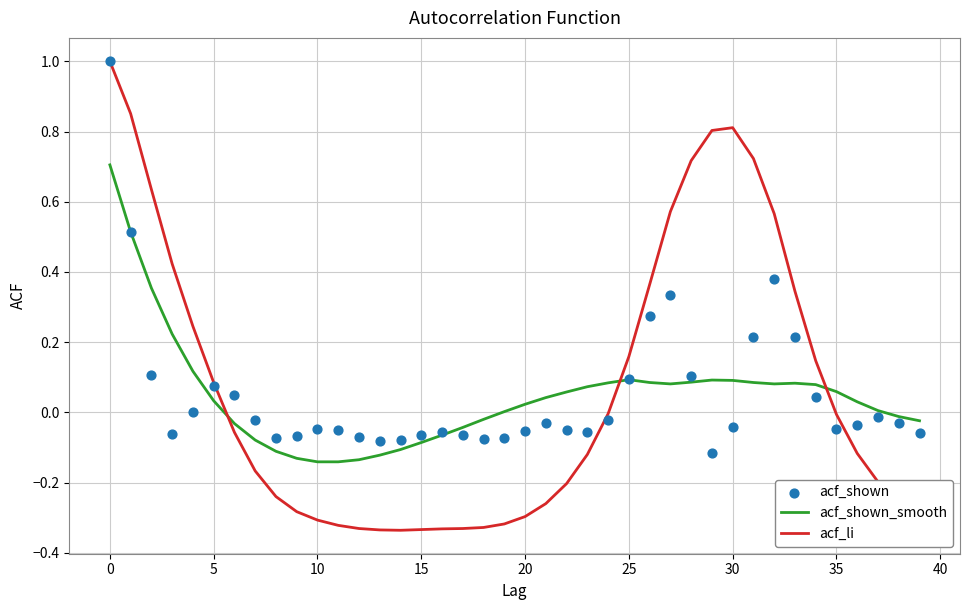

What is the highest value of the acf_li series?

1.0